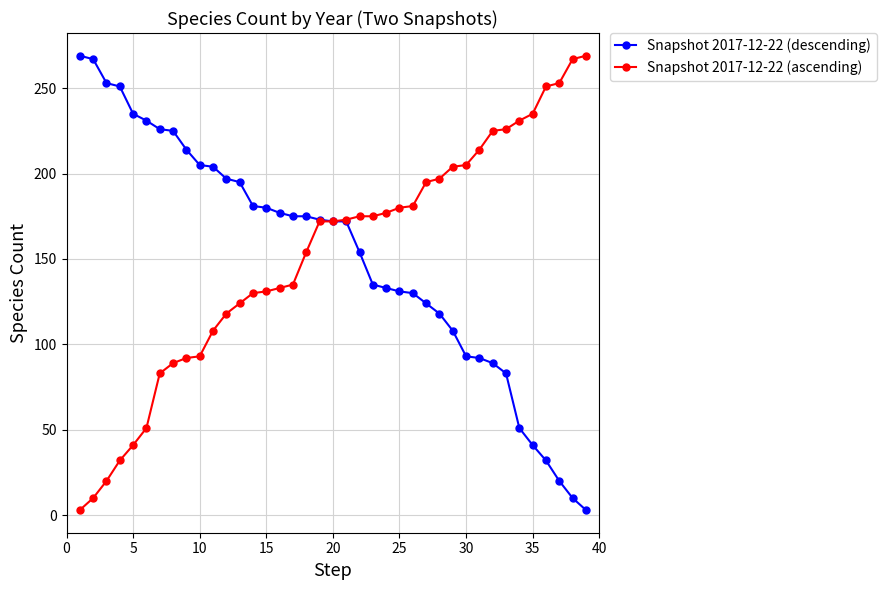

What is the maximum value for Snapshot 2017-12-22 (descending)?

269